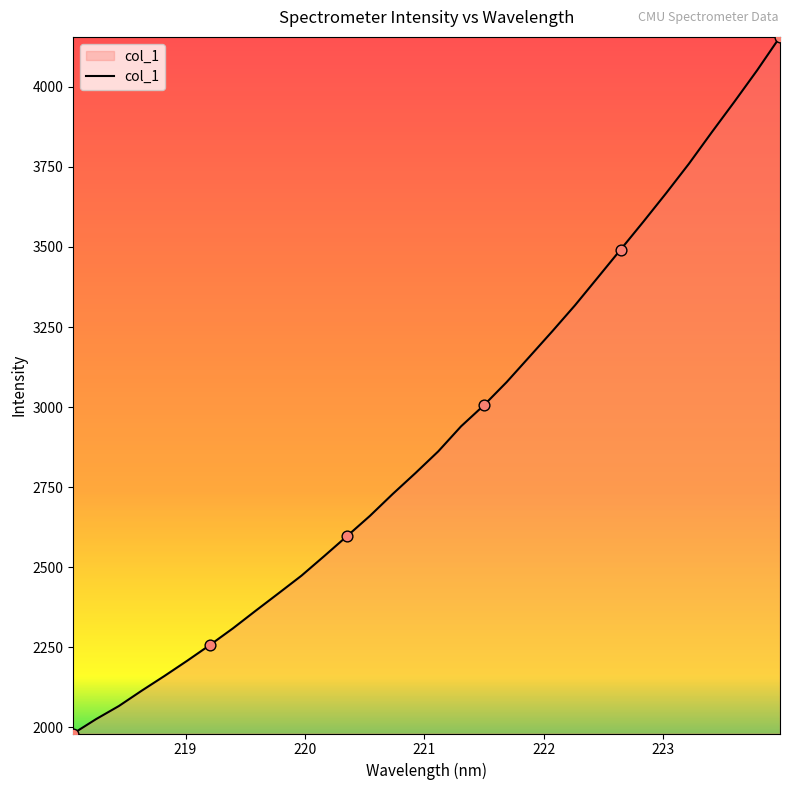

What is the smallest value displayed?

1980.3